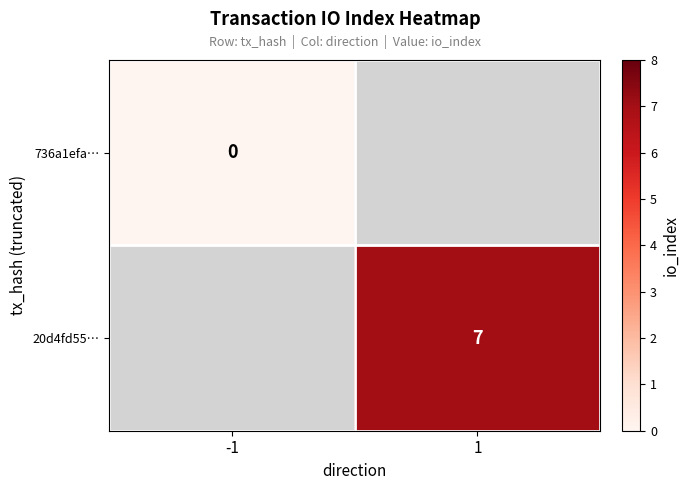

What is the greatest value displayed?

7